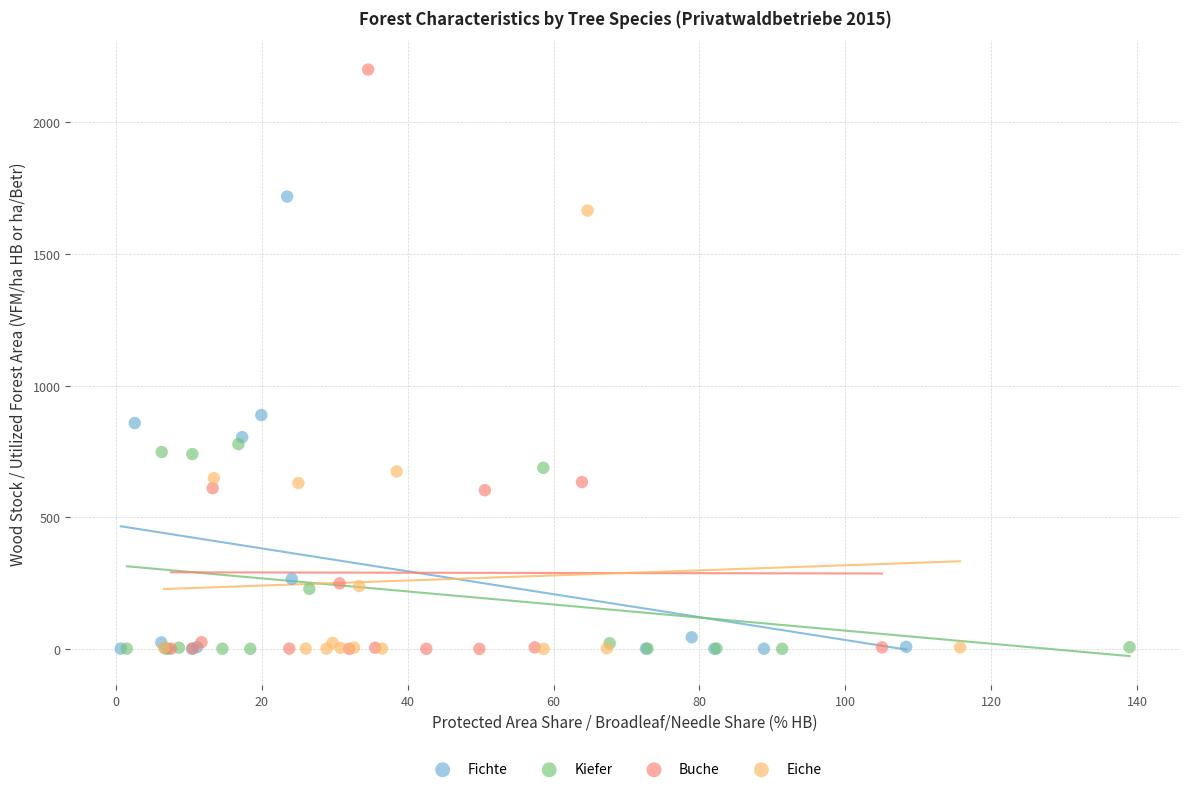

Which series has the largest Y range (max minus min)?

Buche